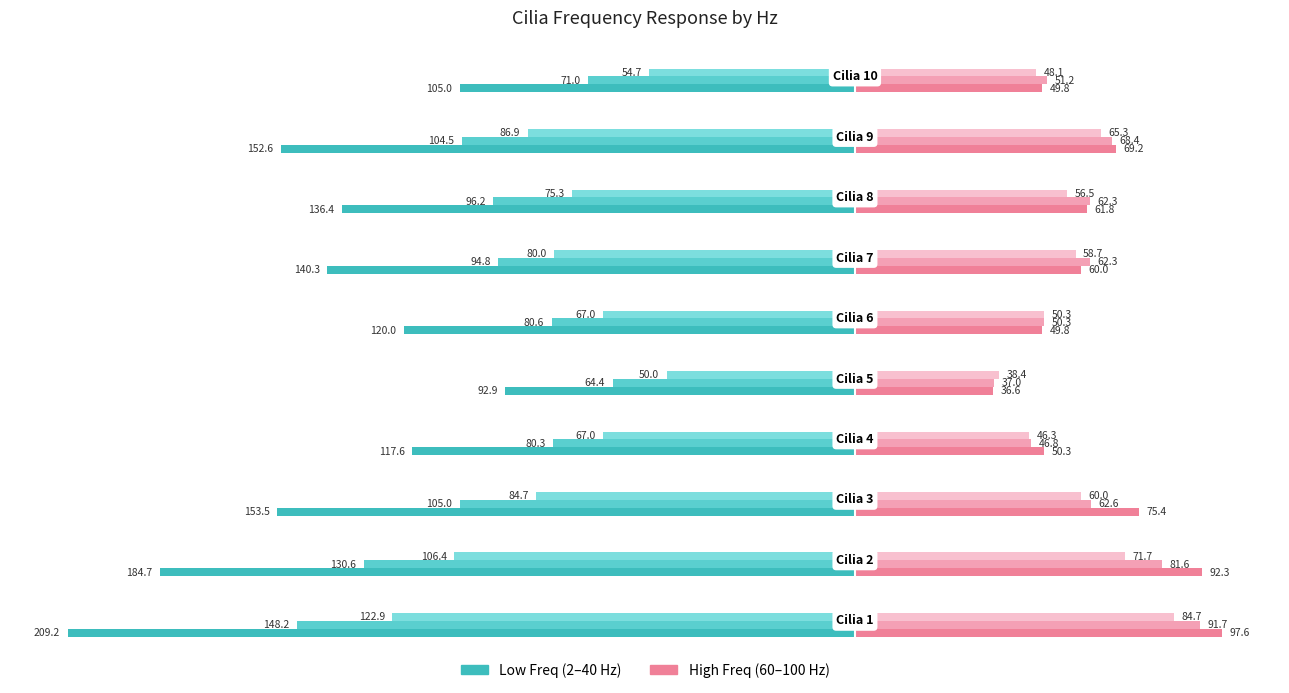

How many data points does each series have?

10